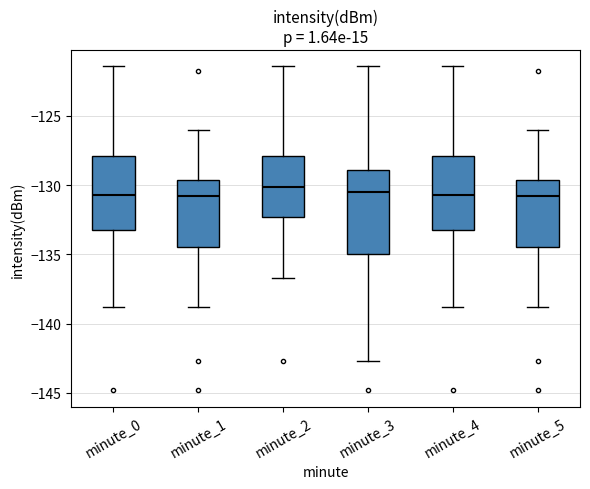

Where does the median line of the box for minute_1 sit on the y-axis? The values are not printed on the chart, so give them approximately, as read against the axis.

-131.0